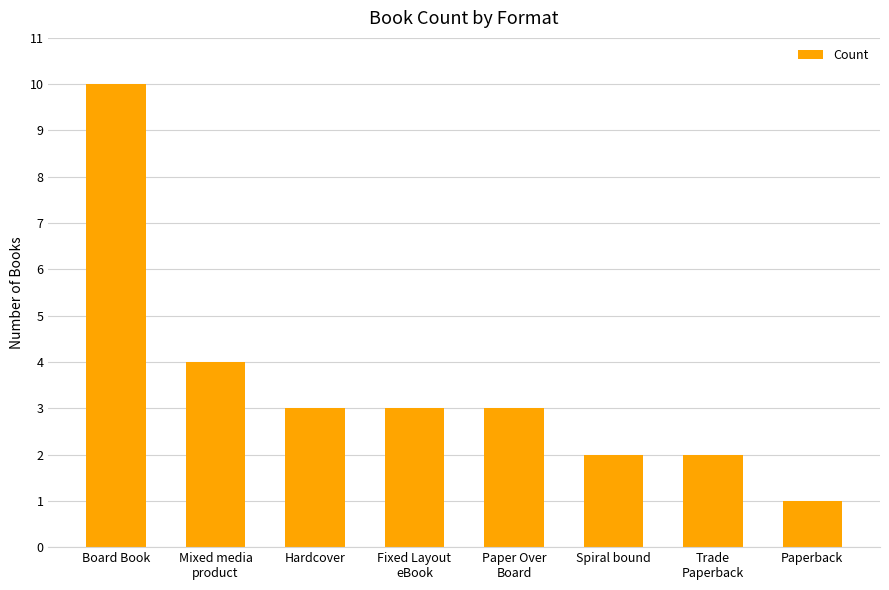

Between Fixed Layout
eBook and Spiral bound, which is larger?

Fixed Layout
eBook